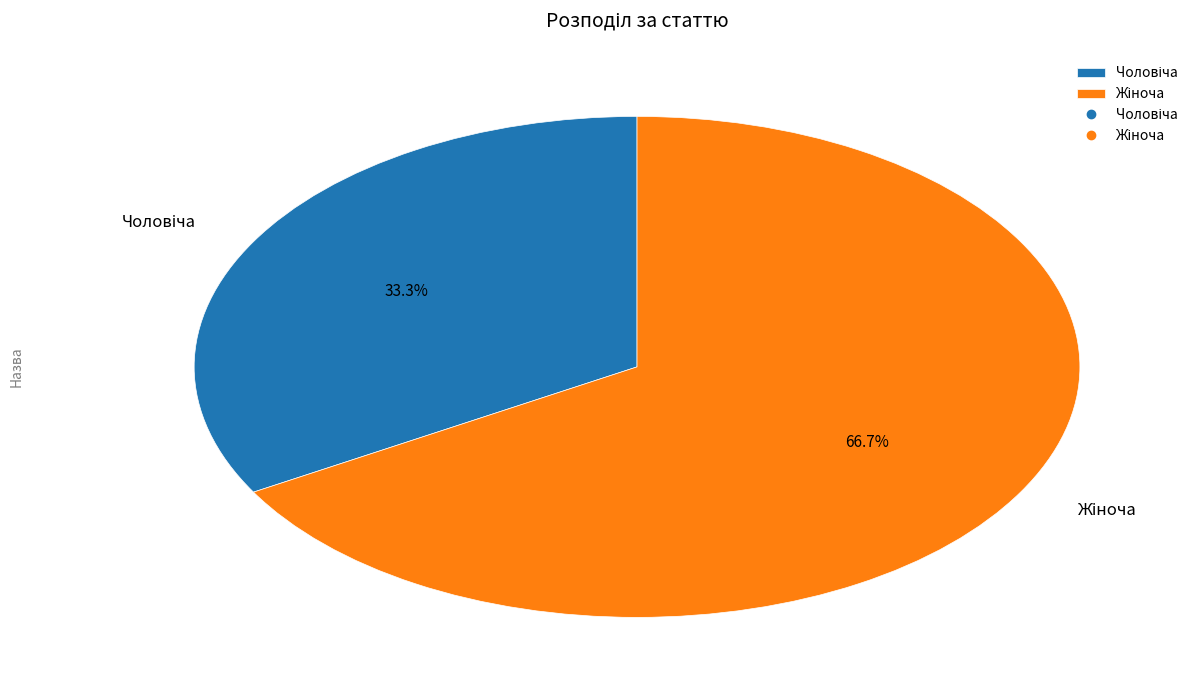

Is there a majority slice in this chart?

Yes